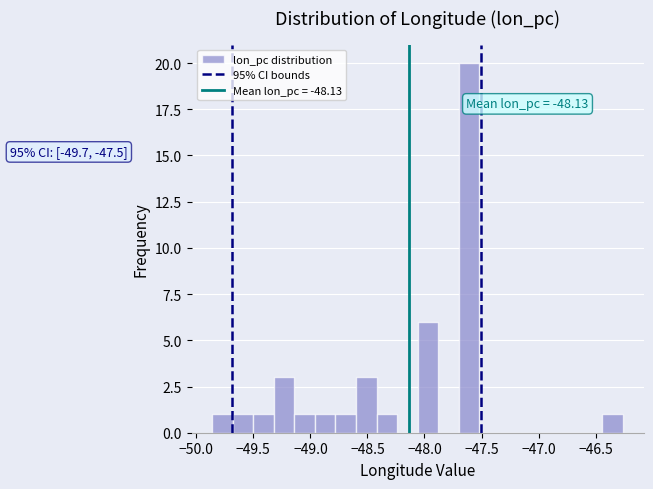

Read against the x-axis, roughly where is the centre of the tallest bar?

-47.60